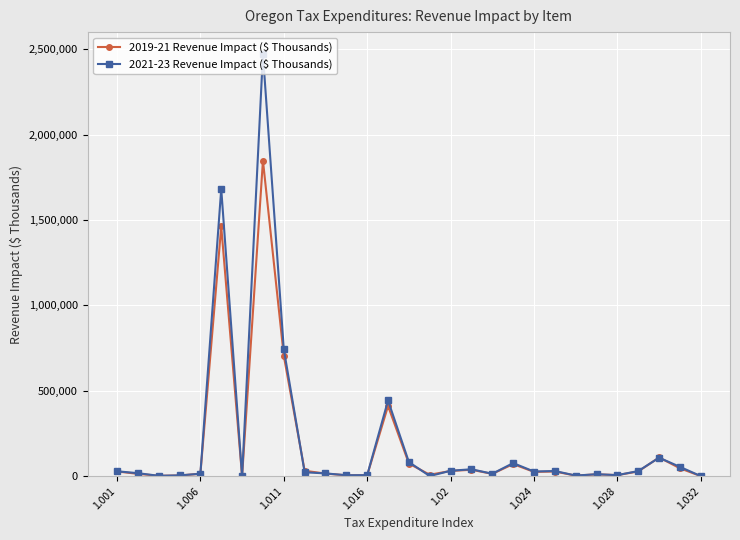

Which series has the largest range (max minus min)?

2021-23 Revenue Impact ($ Thousands)